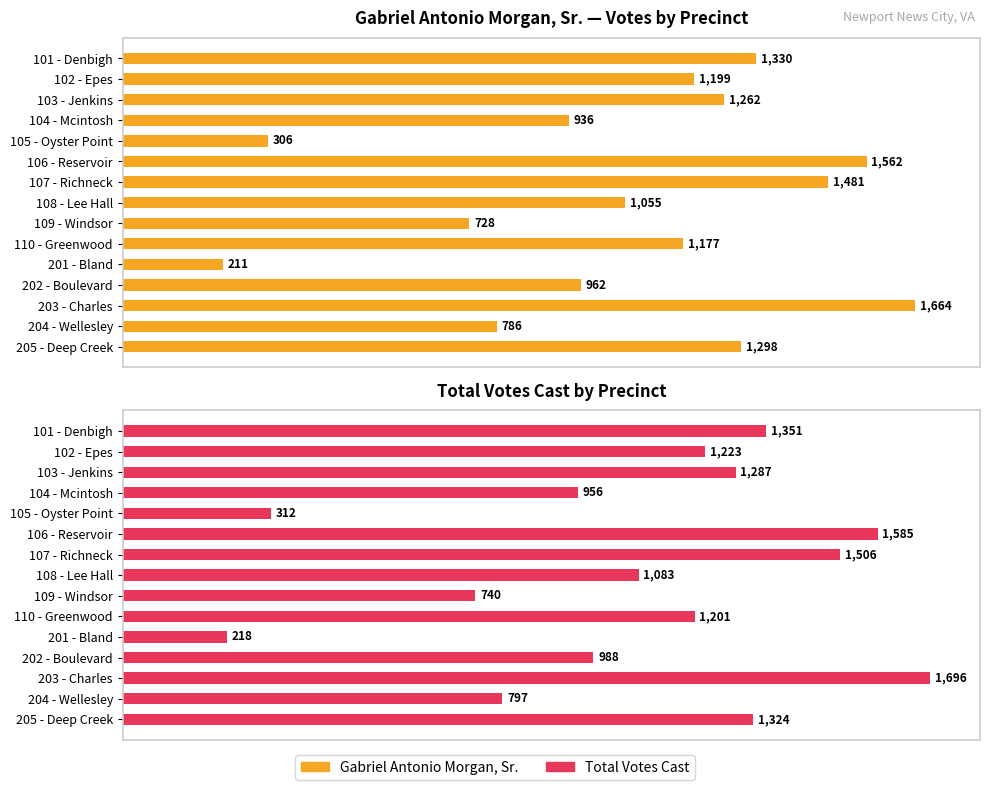

Which series has the largest range (max minus min)?

Total Votes Cast